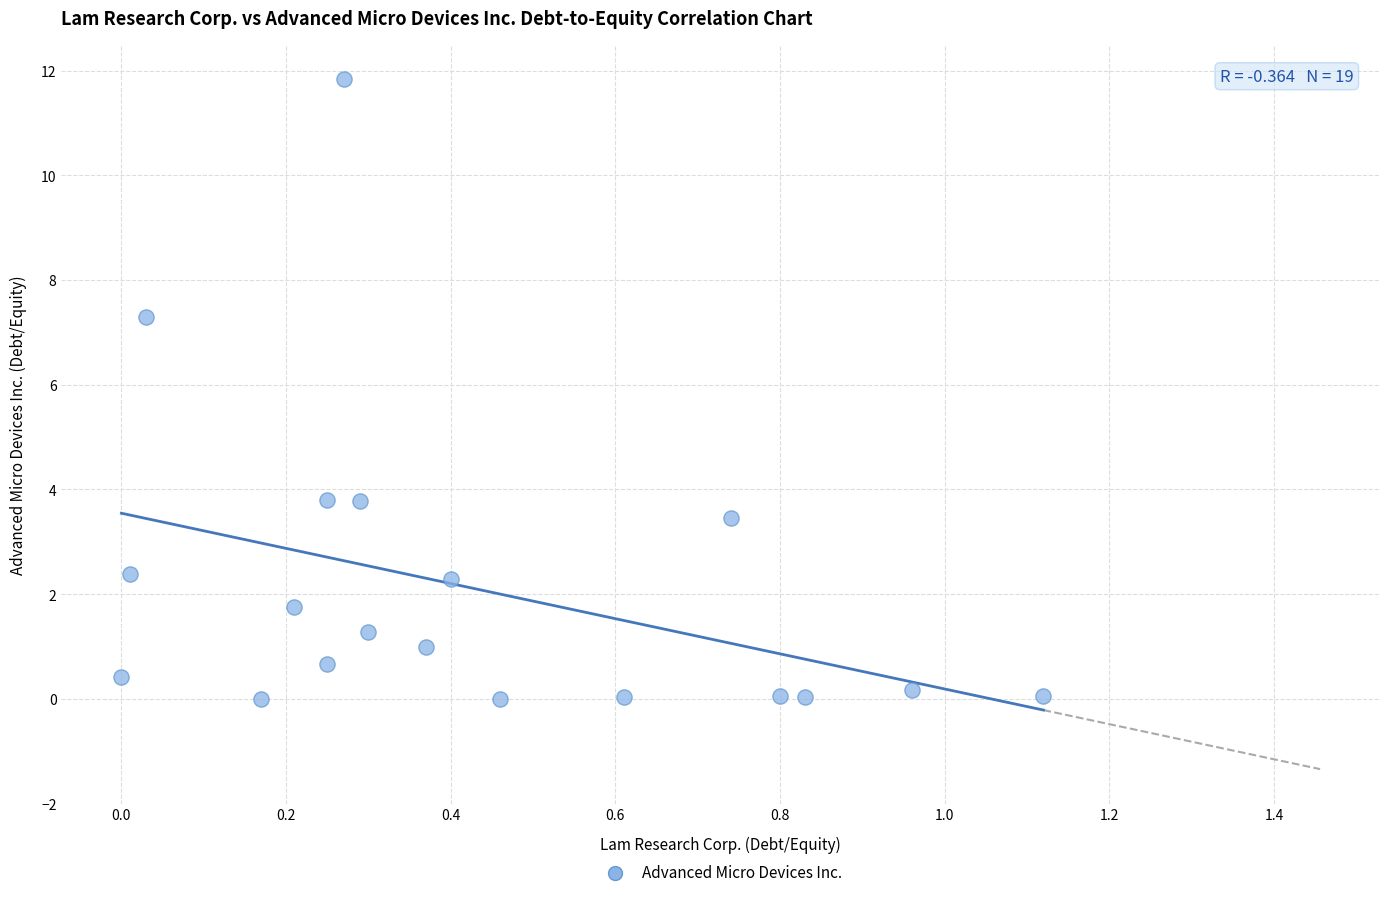

What is the range of Y values (max minus min)?

11.8